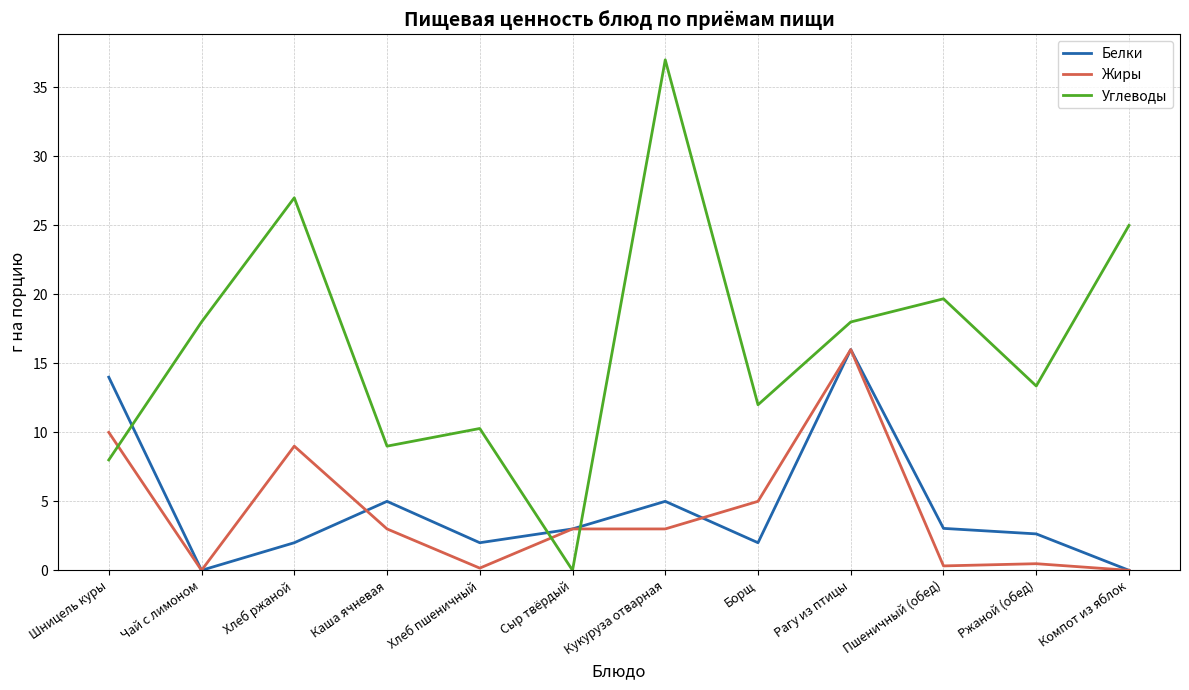

At which category is the sum across all series the highest?

Рагу из птицы